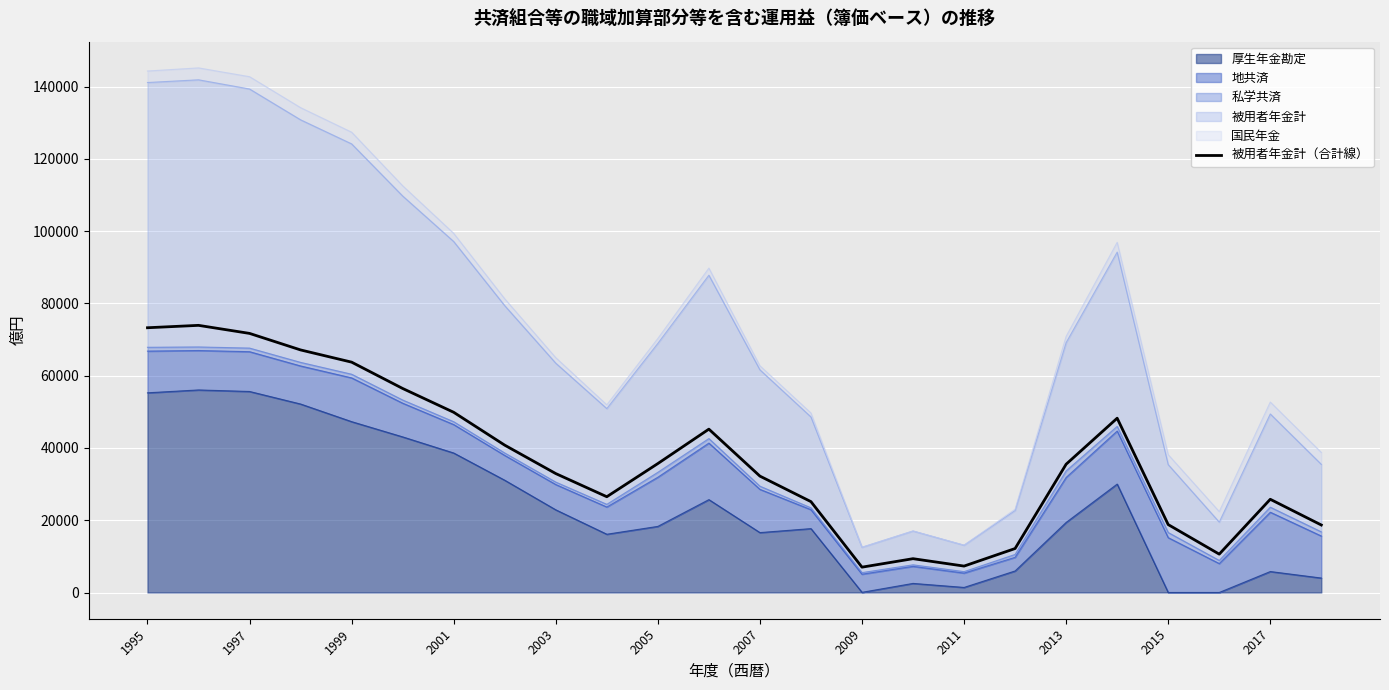

What is the difference between the maximum and minimum values?

66922